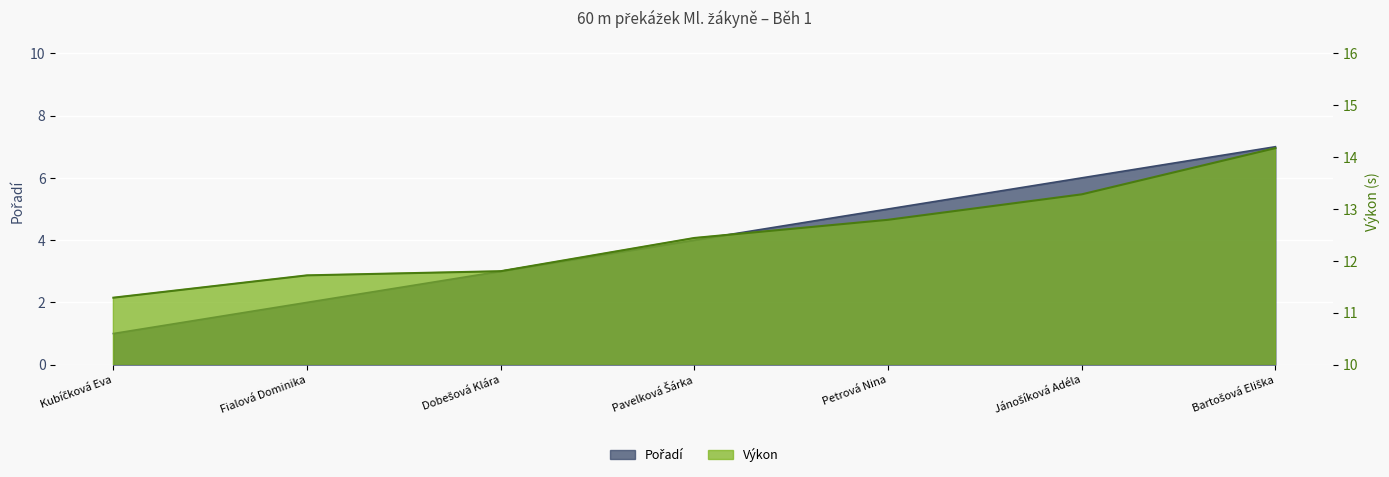

What value does the Pořadí series have at Jánošíková Adéla?

6.0